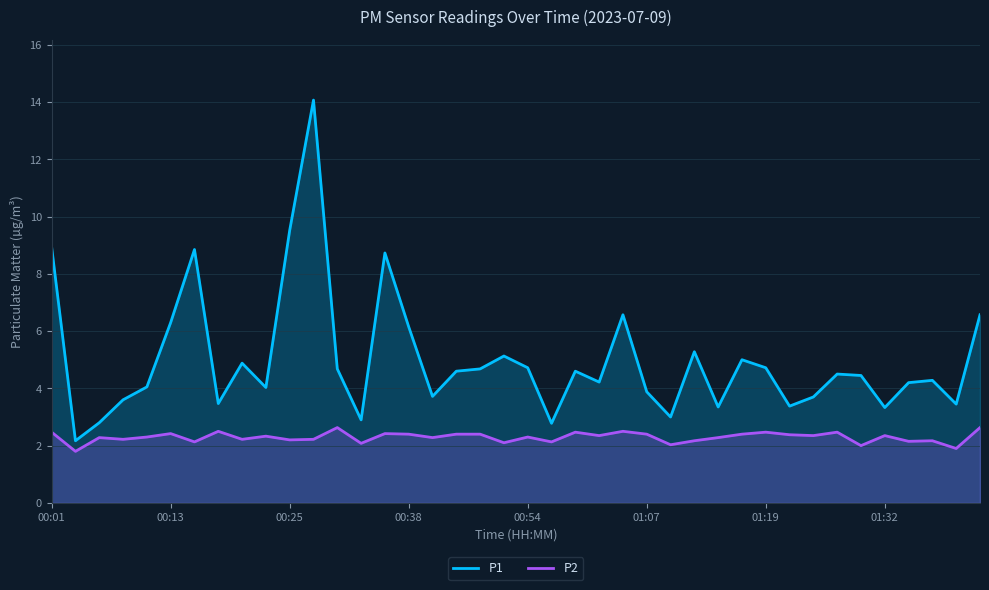

How many values in the P2 series are below 2?

2